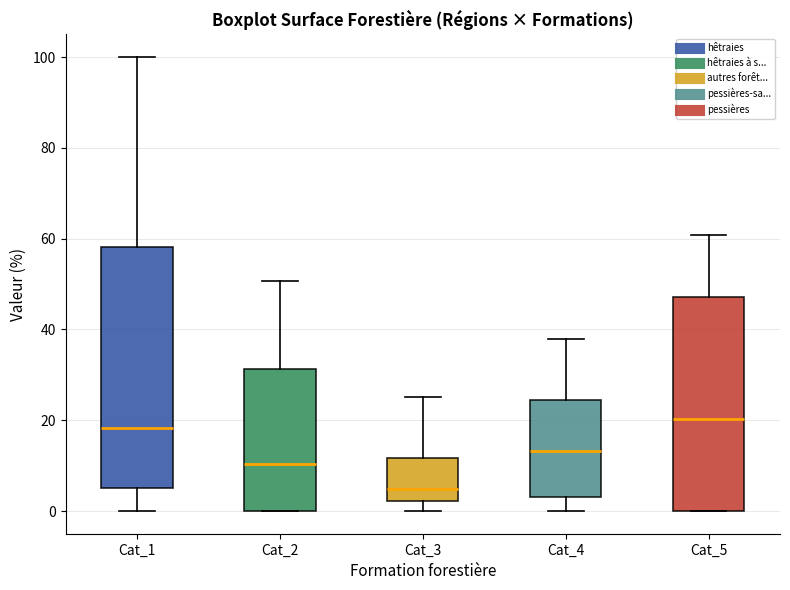

Which box is the tallest, from its lower edge to its upper edge?

Cat_1